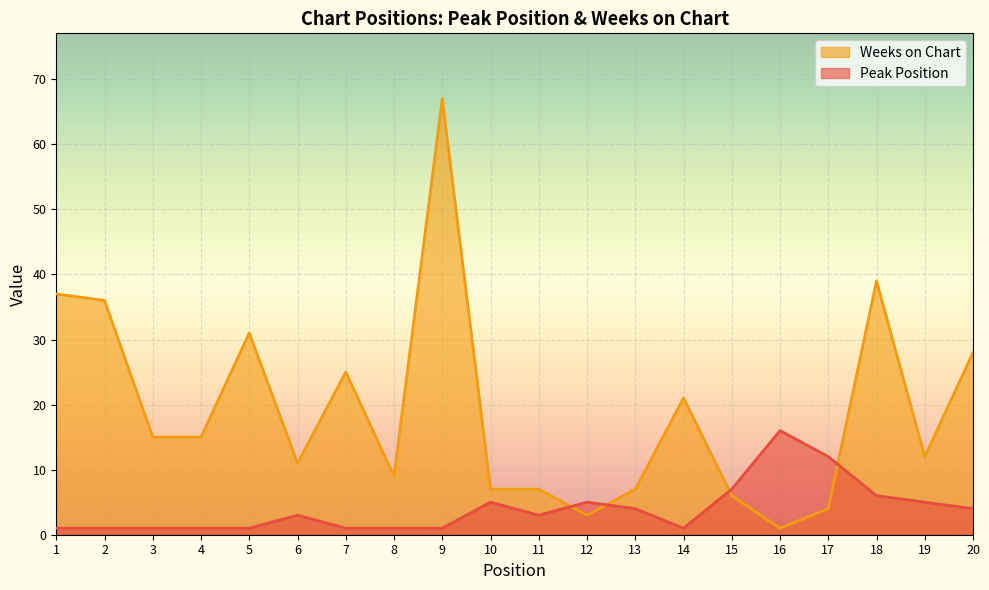

Which series has the largest range (max minus min)?

Weeks on Chart